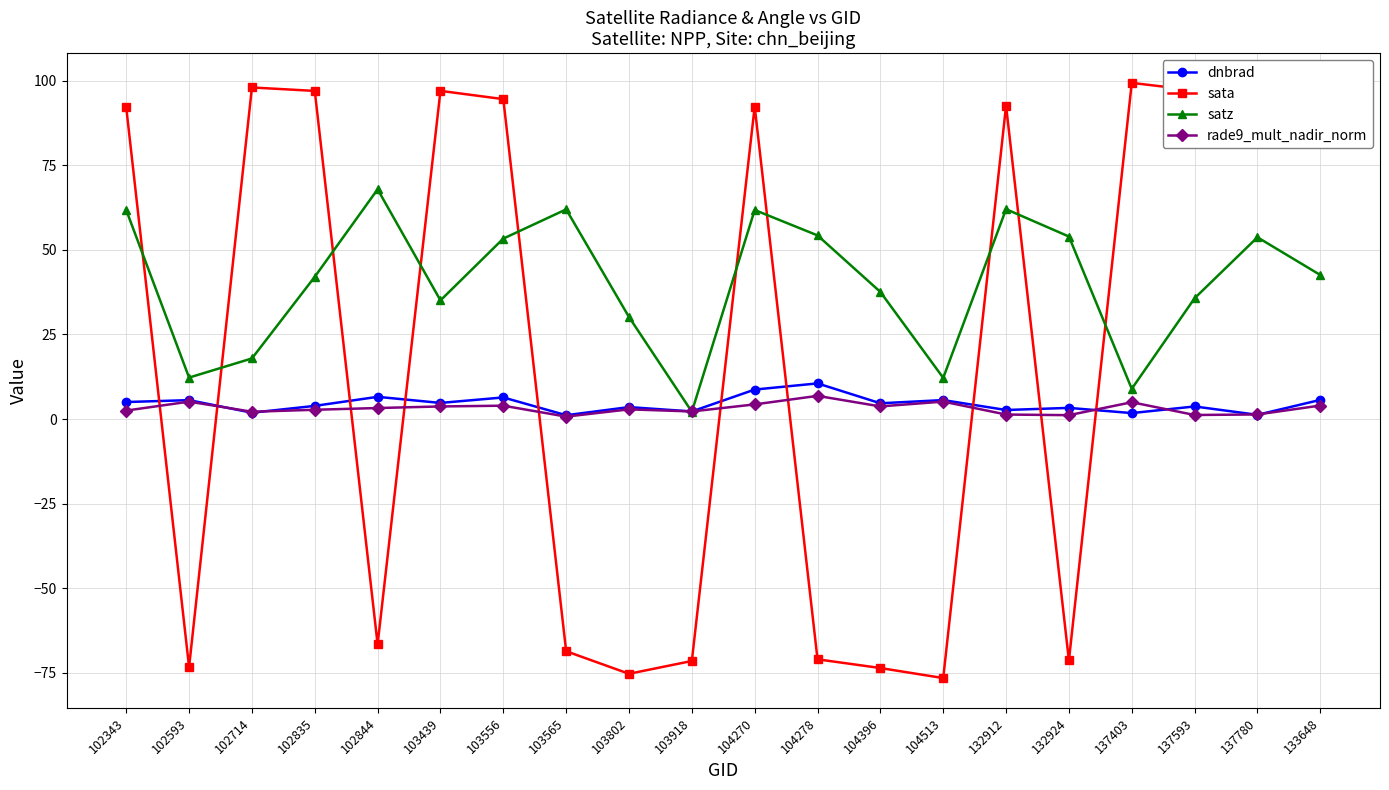

How many lines are shown in the chart?

4